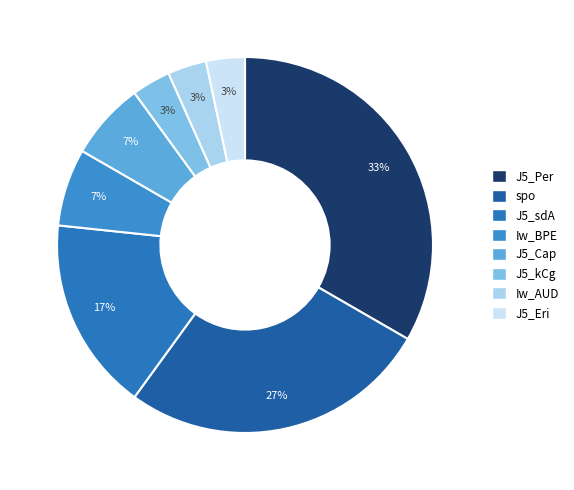

To the nearest percent, what portion does Iw_AUD represent?

3%